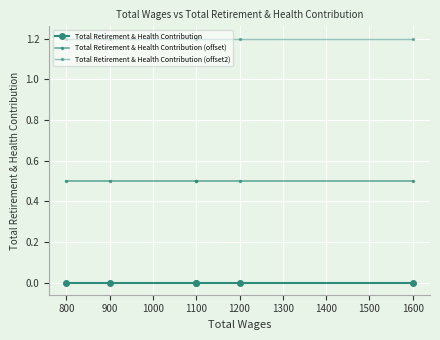

Is this an area chart (filled region under the line)?

No